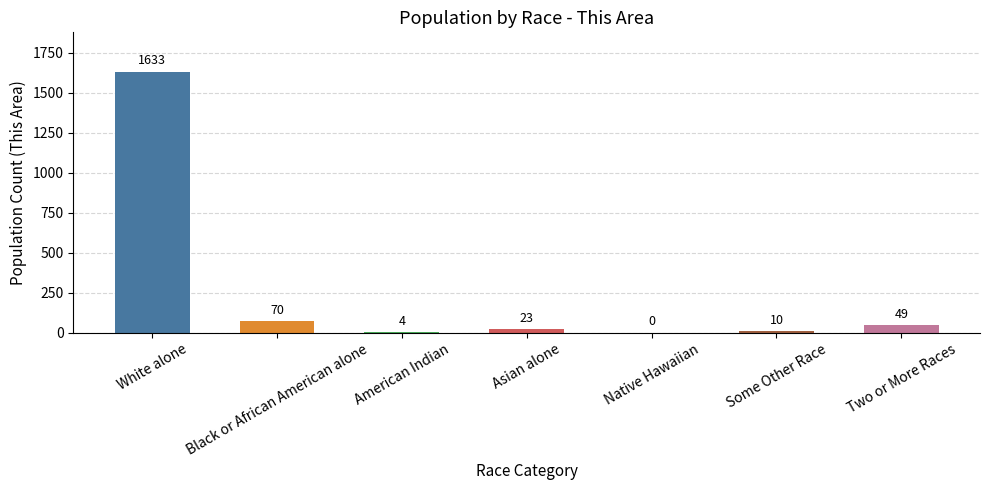

How many series are shown in this chart?

1